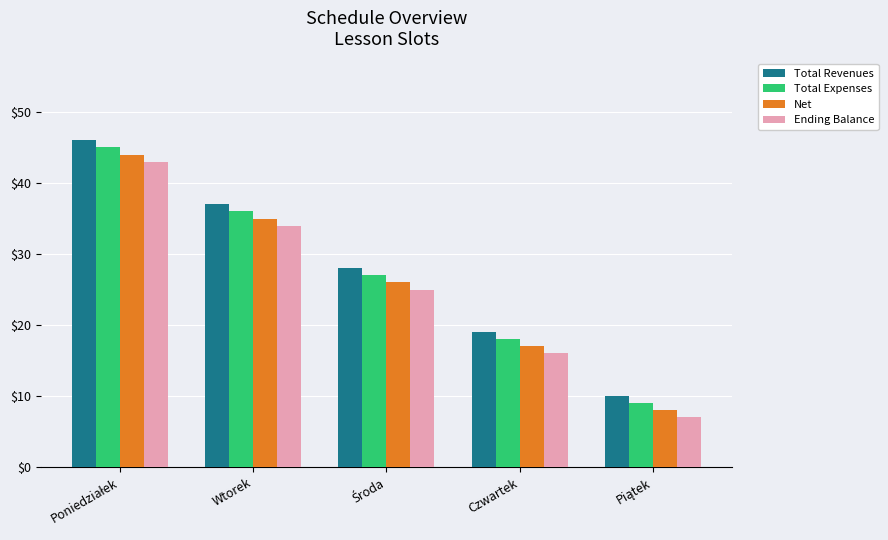

What is the difference between the highest and lowest values at Czwartek?

3